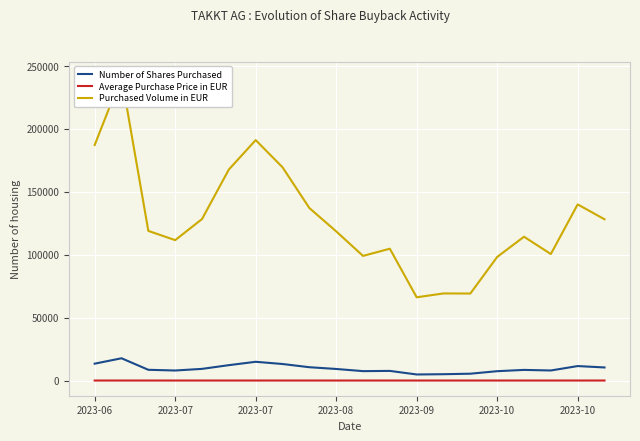

Rank the series by their maximum value, from lowest to highest.

Average Purchase Price in EUR, Number of Shares Purchased, Purchased Volume in EUR